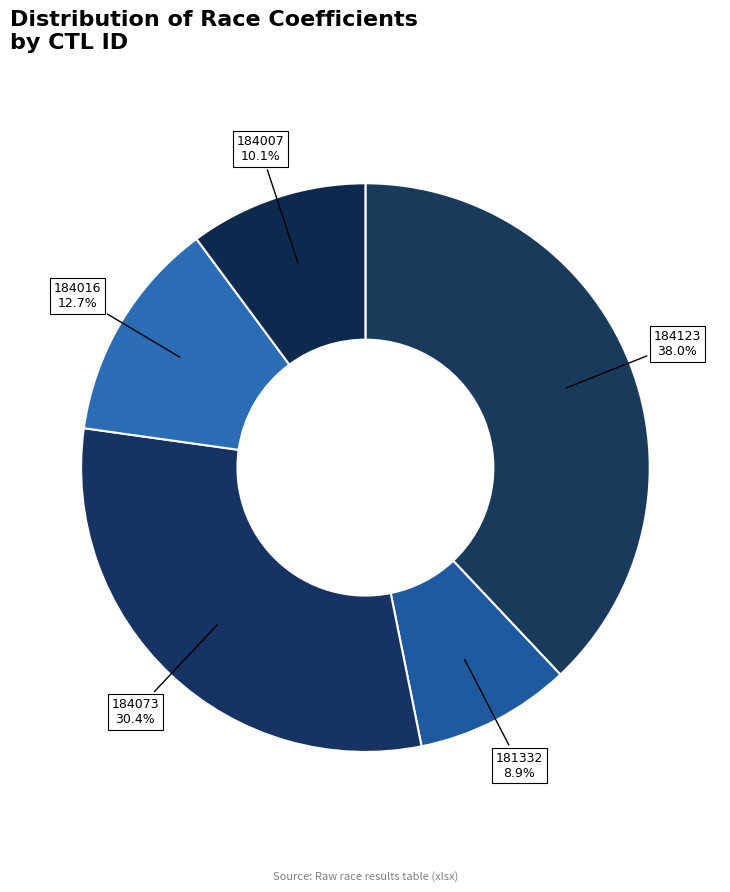

Which slice is the smallest?

181332